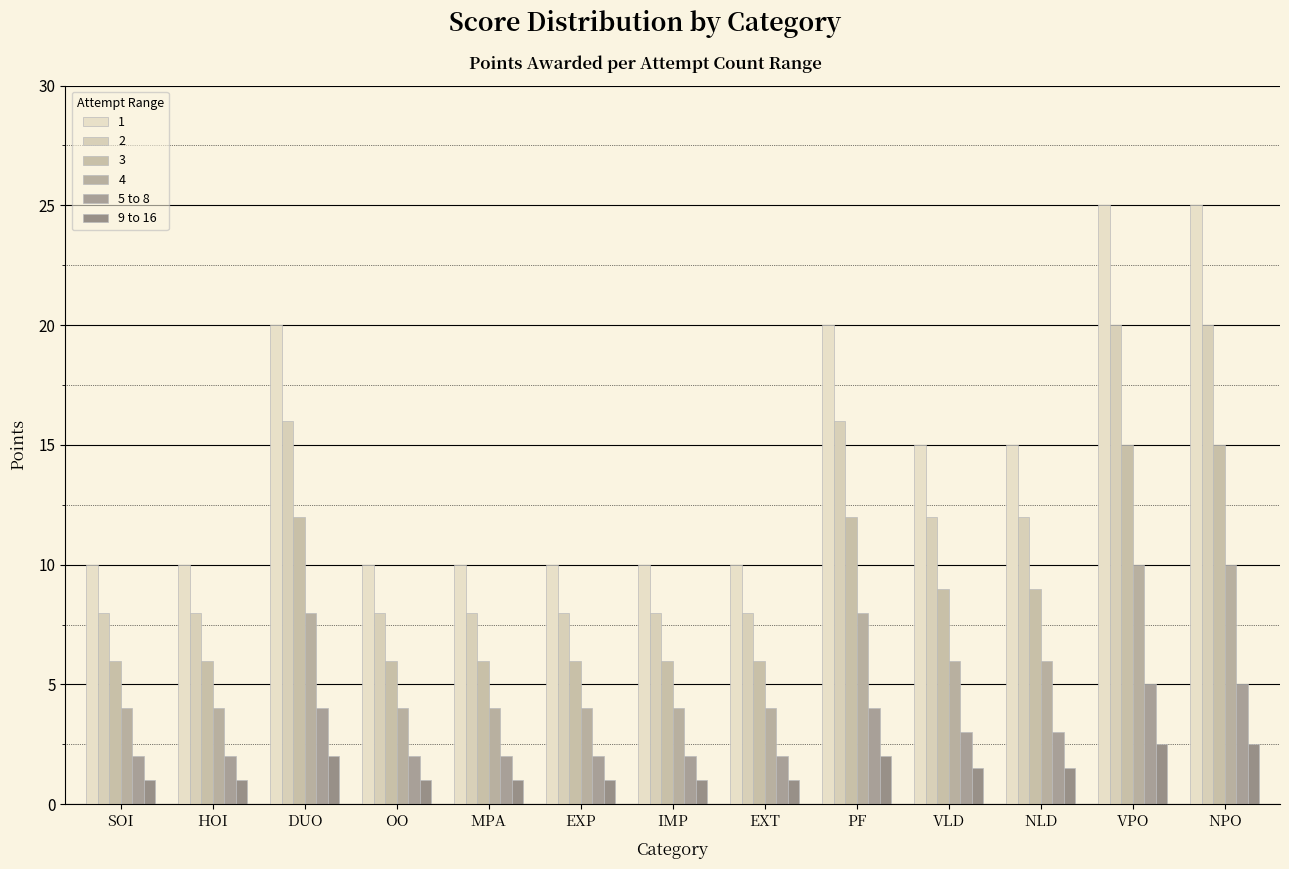

How many bars are there in total?

78